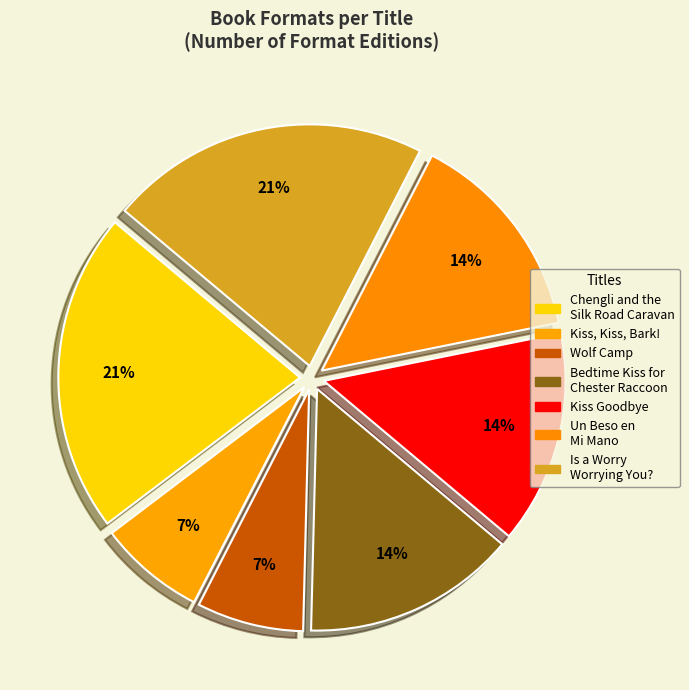

The Un Beso en Mi Mano slice represents 5% of the pie. True or false?

False